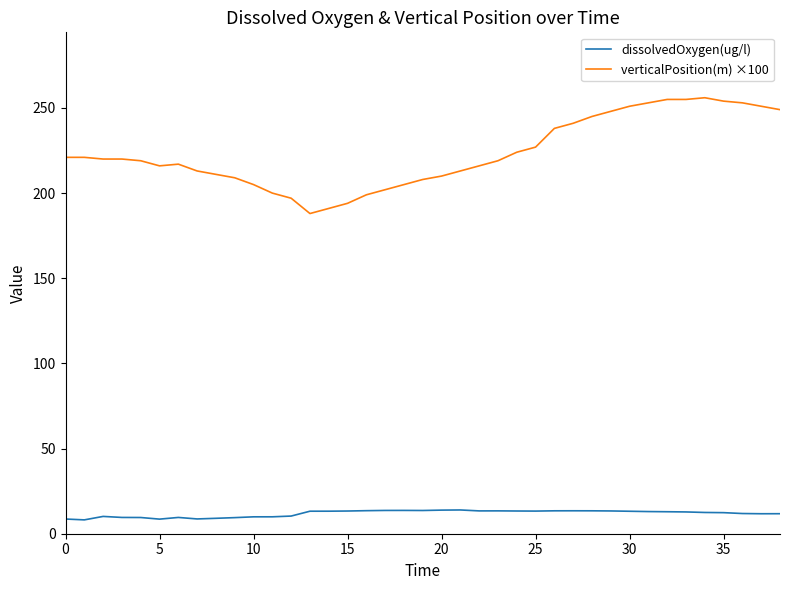

True or false: dissolvedOxygen(ug/l) and verticalPosition(m) ×100 cross at least once.

False